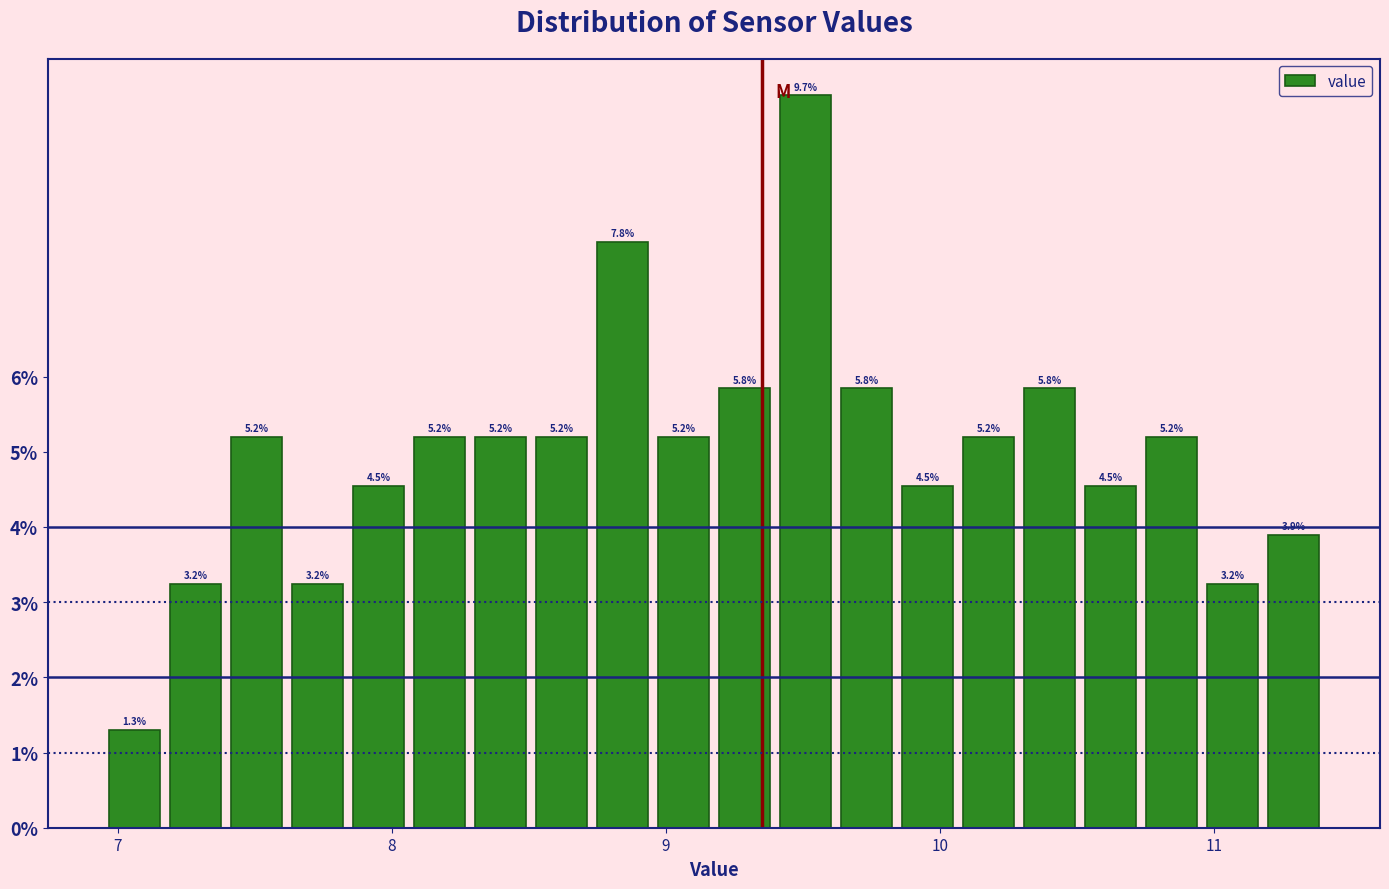

Read against the x-axis, roughly where is the centre of the tallest bar?

9.5